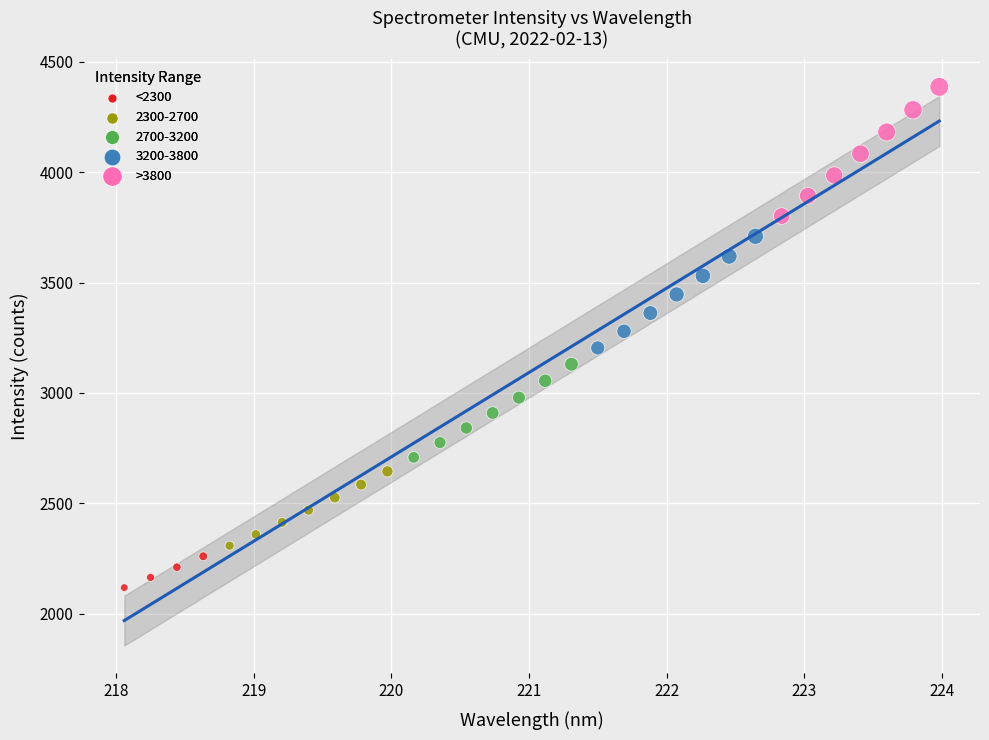

Which series has the largest Y range (max minus min)?

>3800